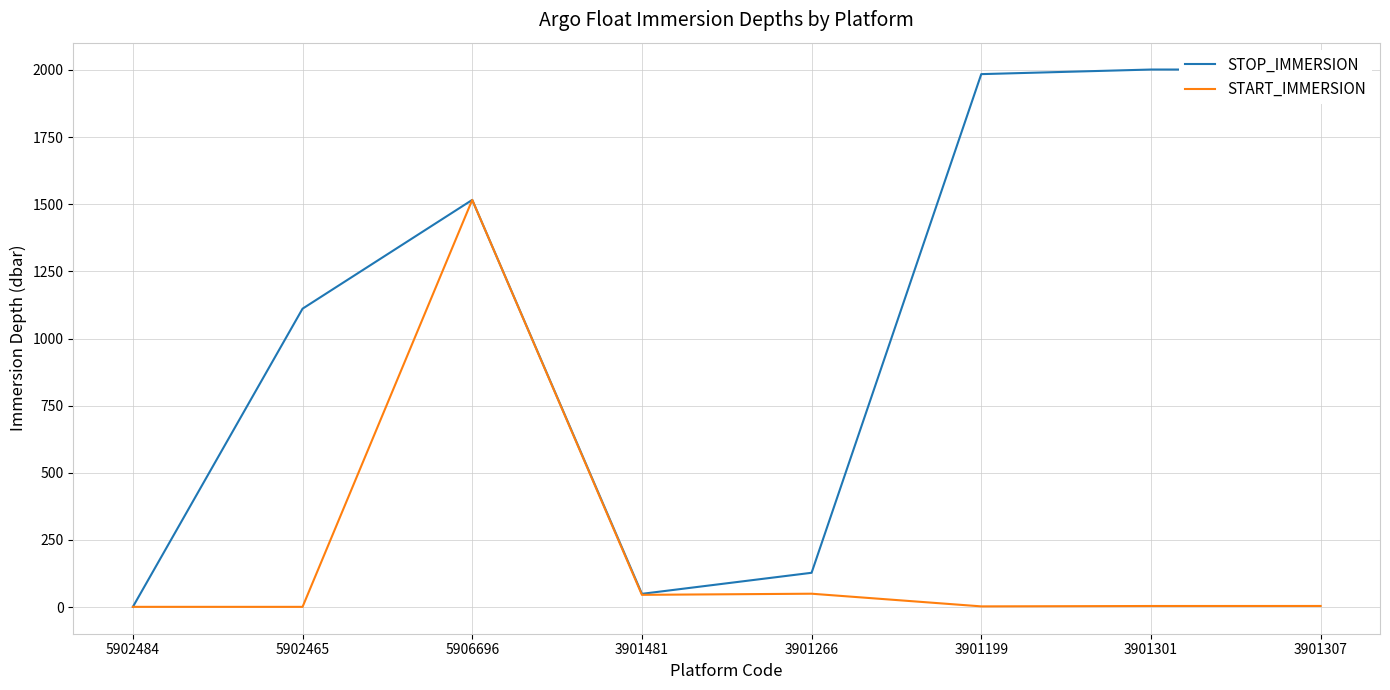

What is the difference between the START_IMMERSION values at 3901481 and 5902465?

44.7